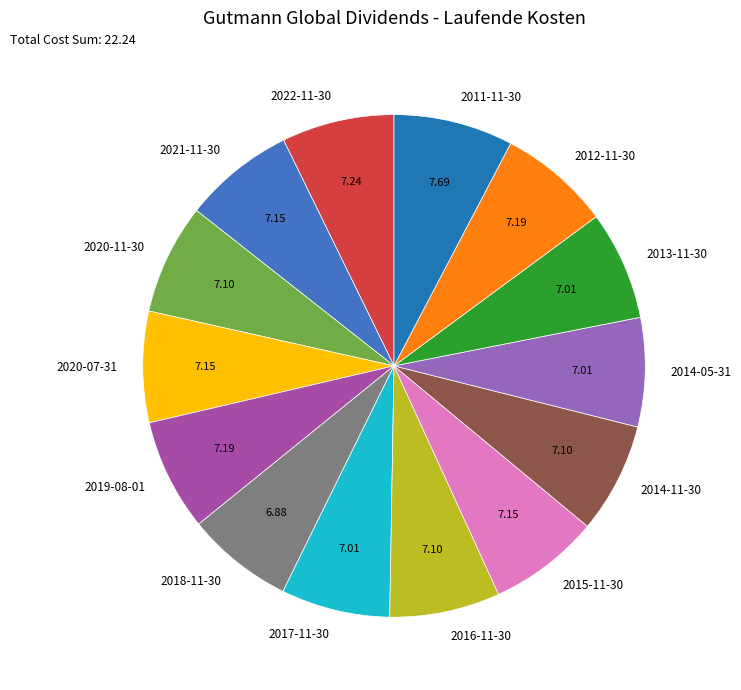

The 2017-11-30 slice represents 1% of the pie. True or false?

False